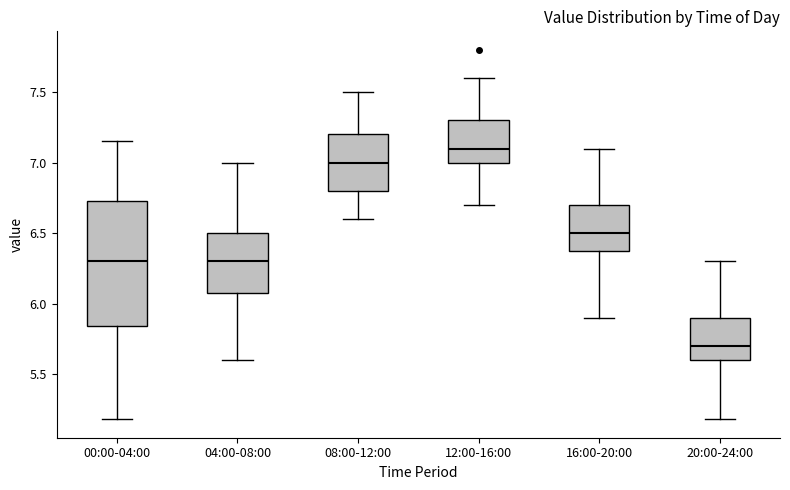

Reading left to right, read every box against the y-axis: the position of its median line, the range the box covers, and the ends of its whiskers. The values are not printed on the chart, so give them approximately, as read against the axis.

00:00-04:00: median 6.30, box 5.85 to 6.75, whiskers 5.20 to 7.15
04:00-08:00: median 6.30, box 6.10 to 6.50, whiskers 5.60 to 7.00
08:00-12:00: median 7.00, box 6.80 to 7.20, whiskers 6.60 to 7.50
12:00-16:00: median 7.10, box 7.00 to 7.30, whiskers 6.70 to 7.60
16:00-20:00: median 6.50, box 6.40 to 6.70, whiskers 5.90 to 7.10
20:00-24:00: median 5.70, box 5.60 to 5.90, whiskers 5.20 to 6.30